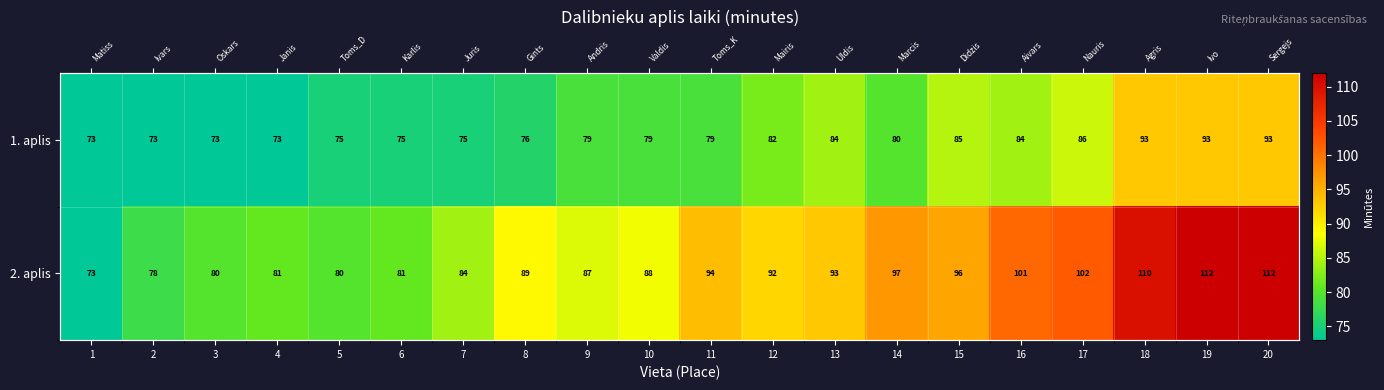

What is the difference between the highest and lowest values at 7?

9